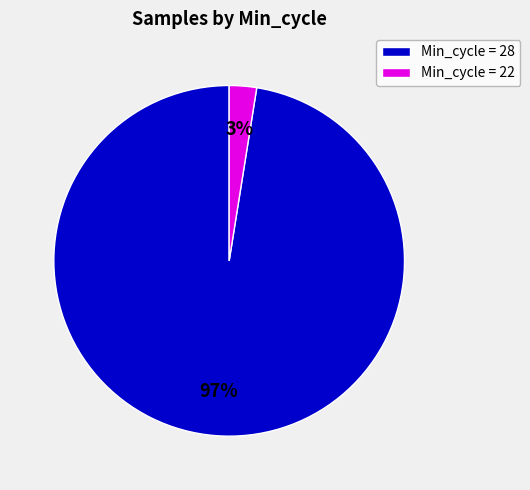

Count the number of slices in the pie.

2